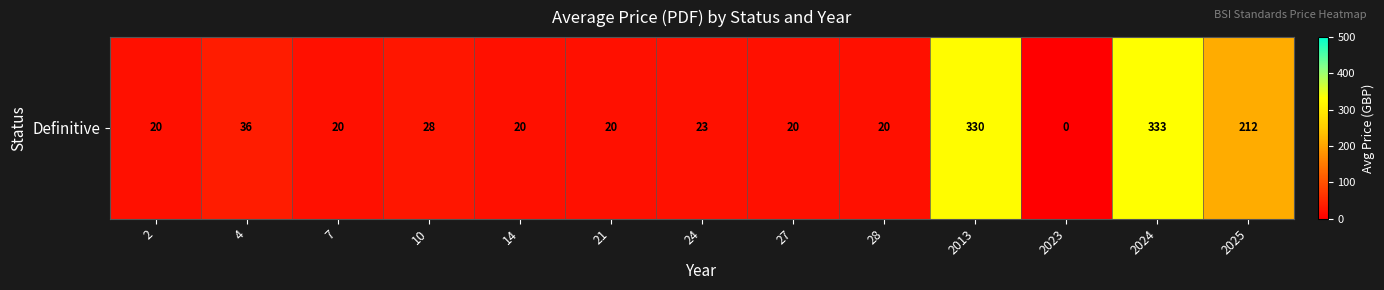

Where is the data nearest to the value 166?

2025